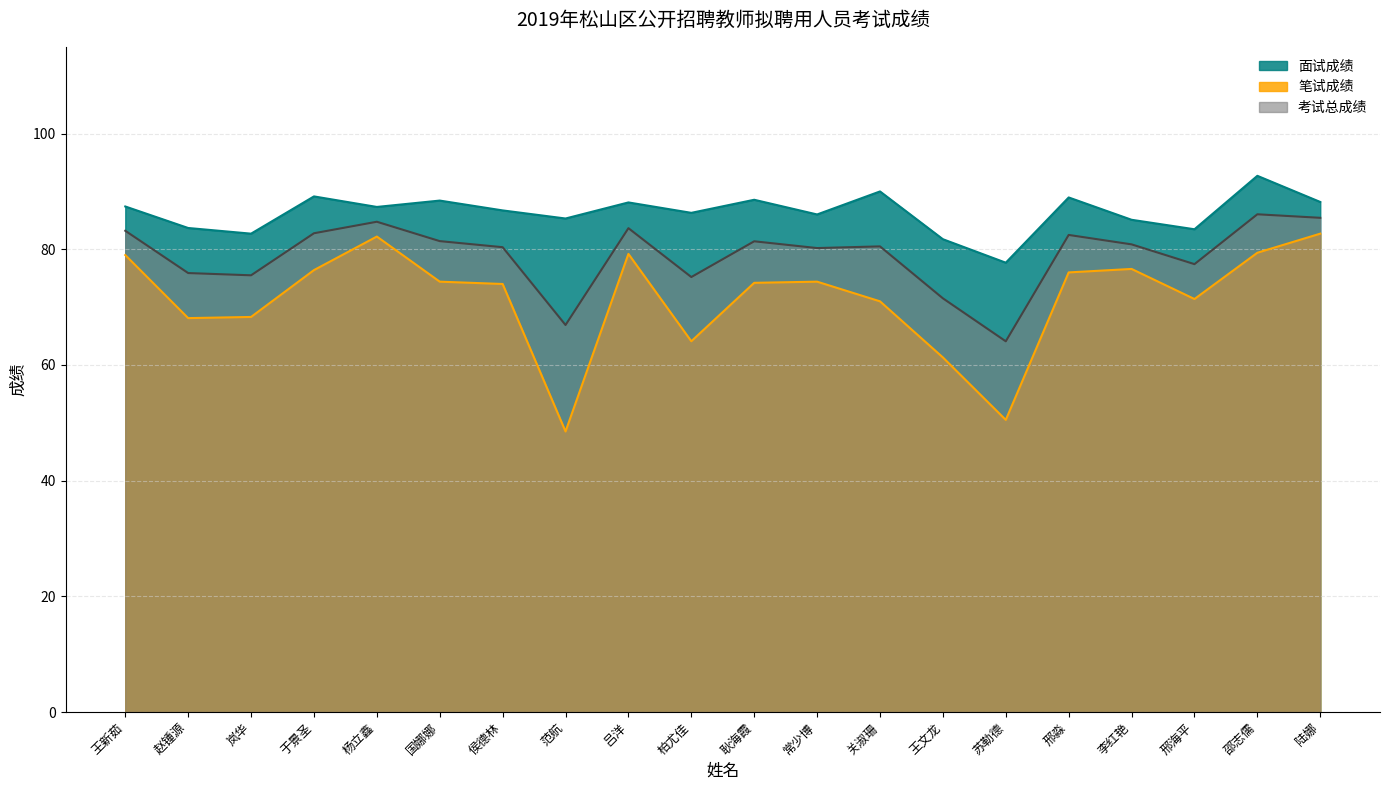

What is the label of the 1st point from the left?

王新茹